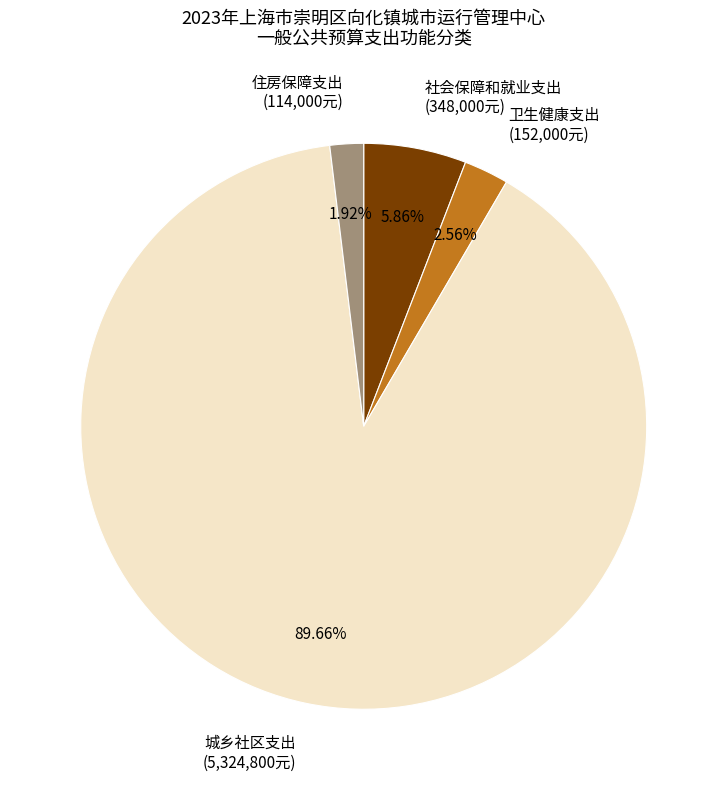

What is the smallest slice in the pie chart?

住房保障支出